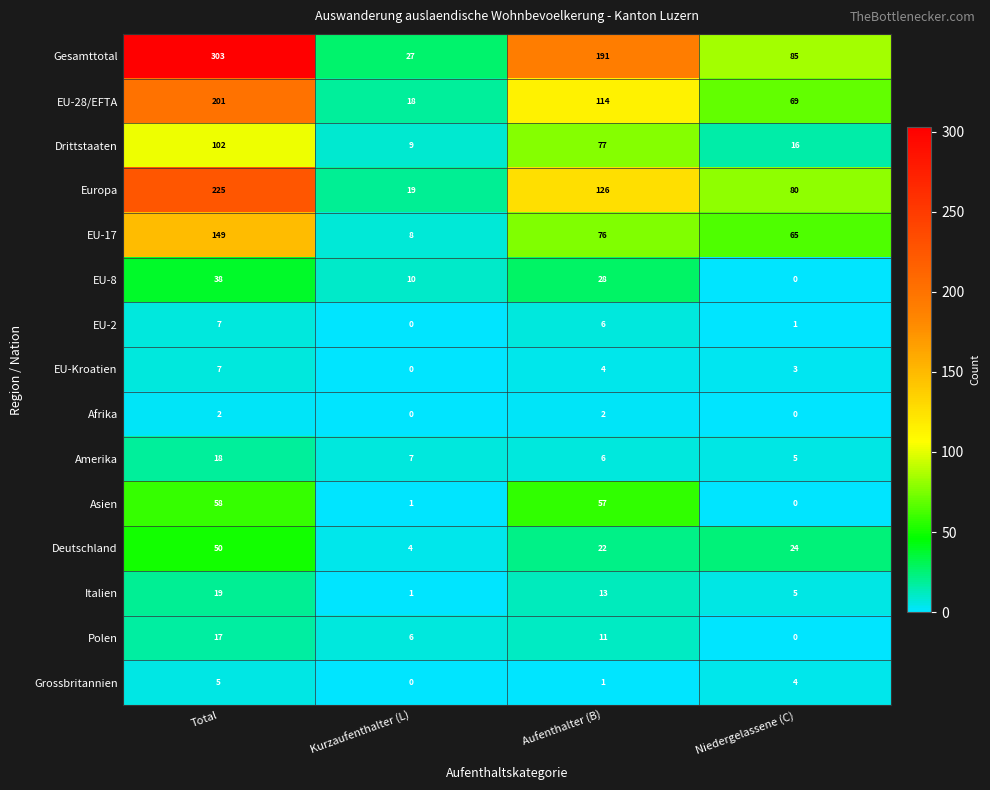

Count the EU-8 values in the range 10 to 38.

3